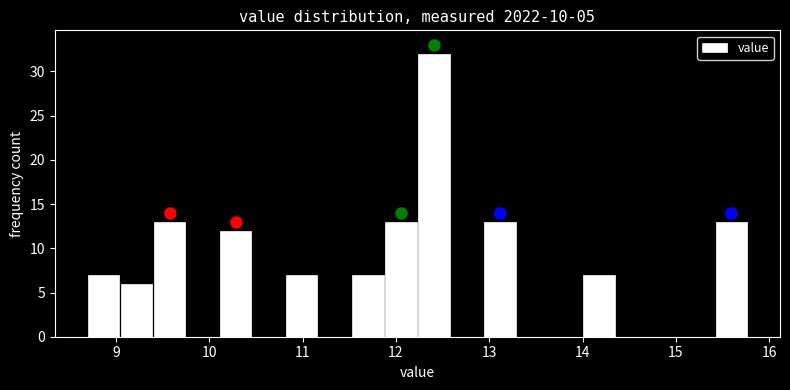

Read against the x-axis, roughly where is the centre of the tallest bar?

12.4